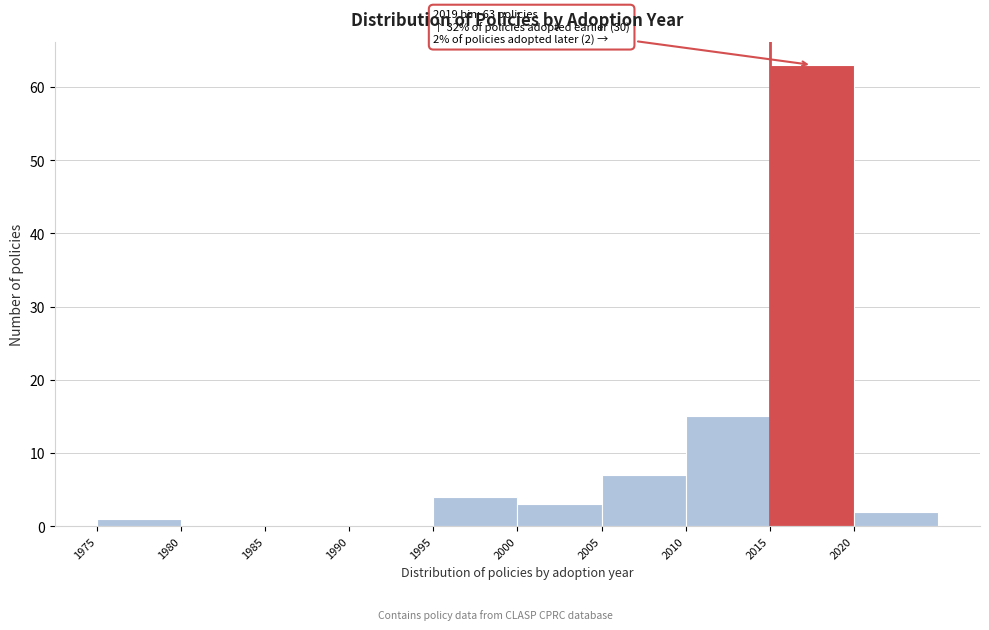

Over which range of the x-axis is the bar tallest?

2015 to 2020